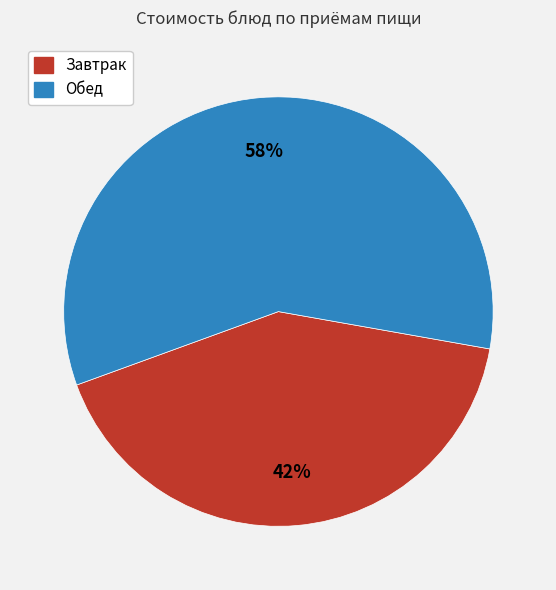

Does any single category account for the majority?

Yes